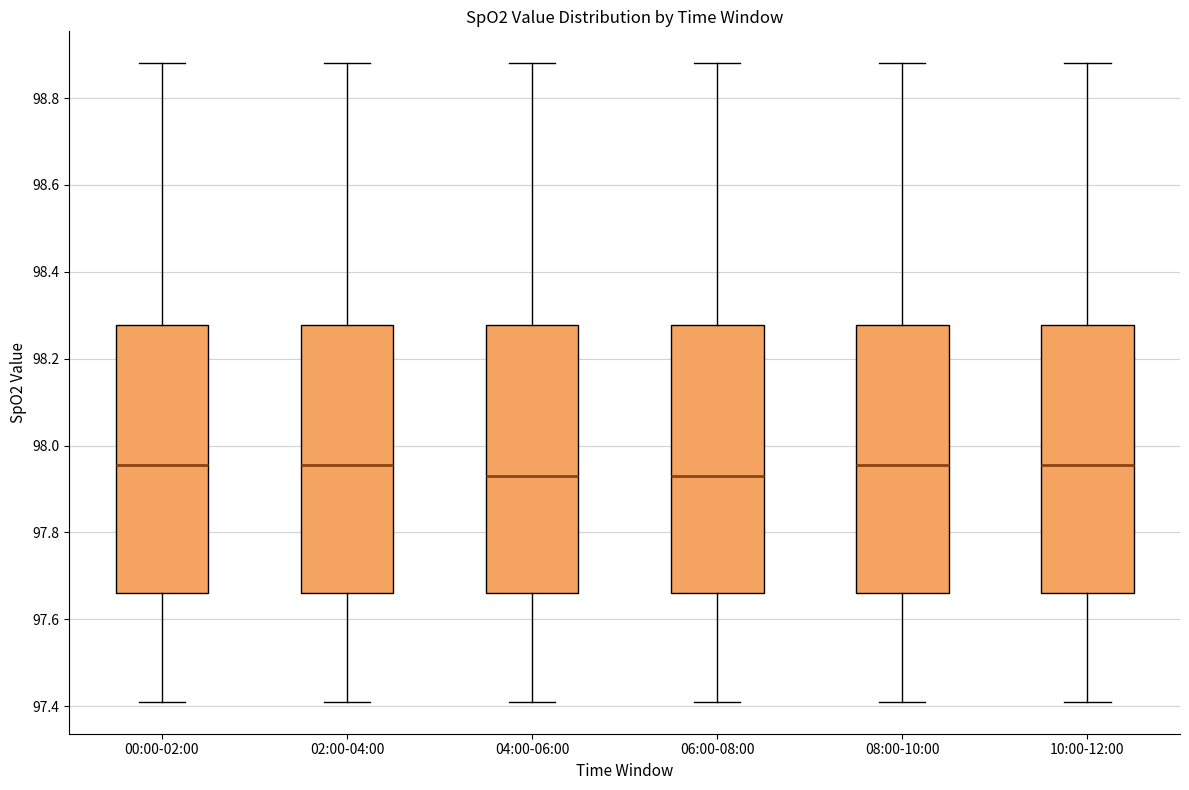

Reading left to right, transcribe this box plot: for each box, give where its median line is, the range the box spans, and where its two whiskers end, as read against the y-axis. The values are not printed on the chart, so give them approximately, as read against the axis.

00:00-02:00: median 97.96, box 97.66 to 98.28, whiskers 97.42 to 98.88
02:00-04:00: median 97.96, box 97.66 to 98.28, whiskers 97.42 to 98.88
04:00-06:00: median 97.94, box 97.66 to 98.28, whiskers 97.42 to 98.88
06:00-08:00: median 97.94, box 97.66 to 98.28, whiskers 97.42 to 98.88
08:00-10:00: median 97.96, box 97.66 to 98.28, whiskers 97.42 to 98.88
10:00-12:00: median 97.96, box 97.66 to 98.28, whiskers 97.42 to 98.88